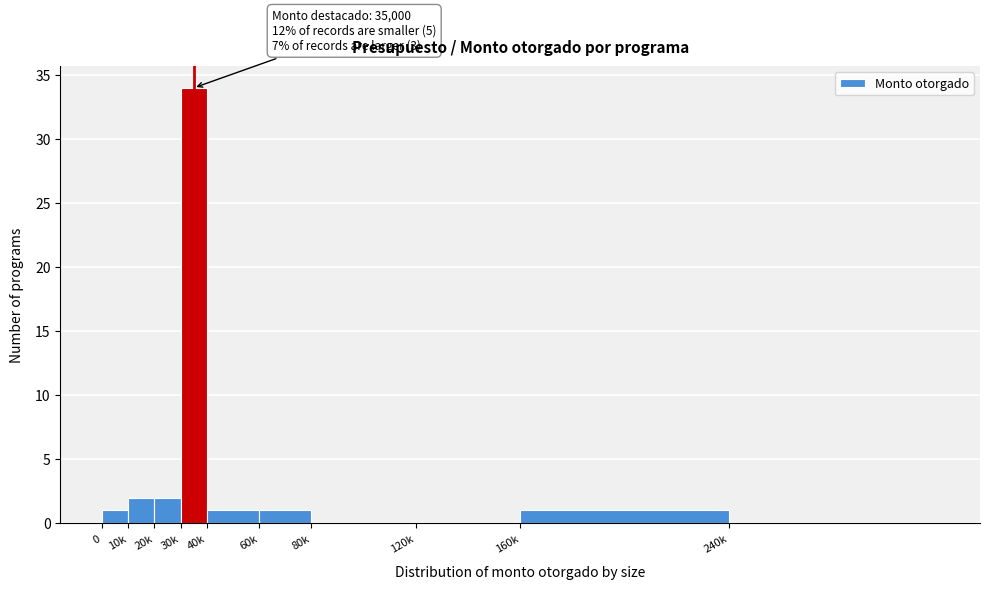

Reading right to left, what are all the values shown in this chart?

240k=0	160k=1	120k=0	80k=0	60k=1	40k=1	30k=34	20k=2	10k=2	0=1